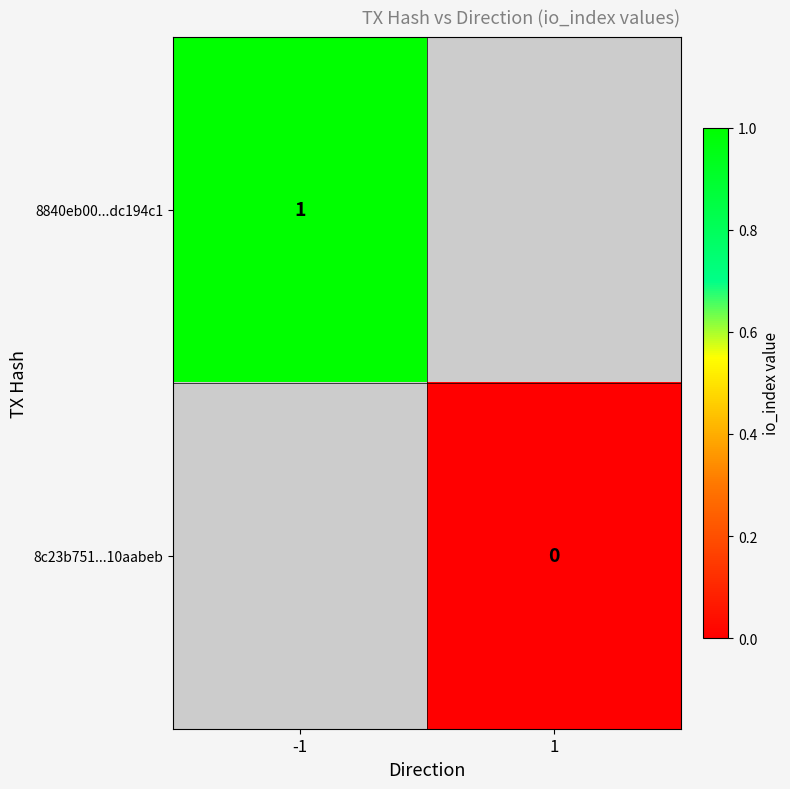

Is it true that 8840eb00...dc194c1 equals 2 at -1?

False